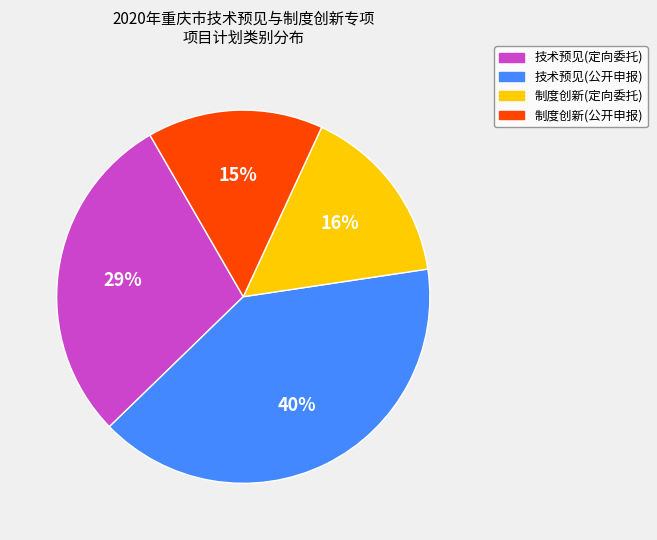

Which slice is the largest?

技术预见(公开申报)